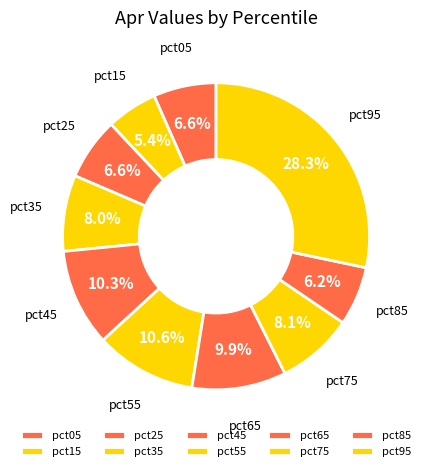

What percentage is the pct65 slice, to the nearest percent?

10%